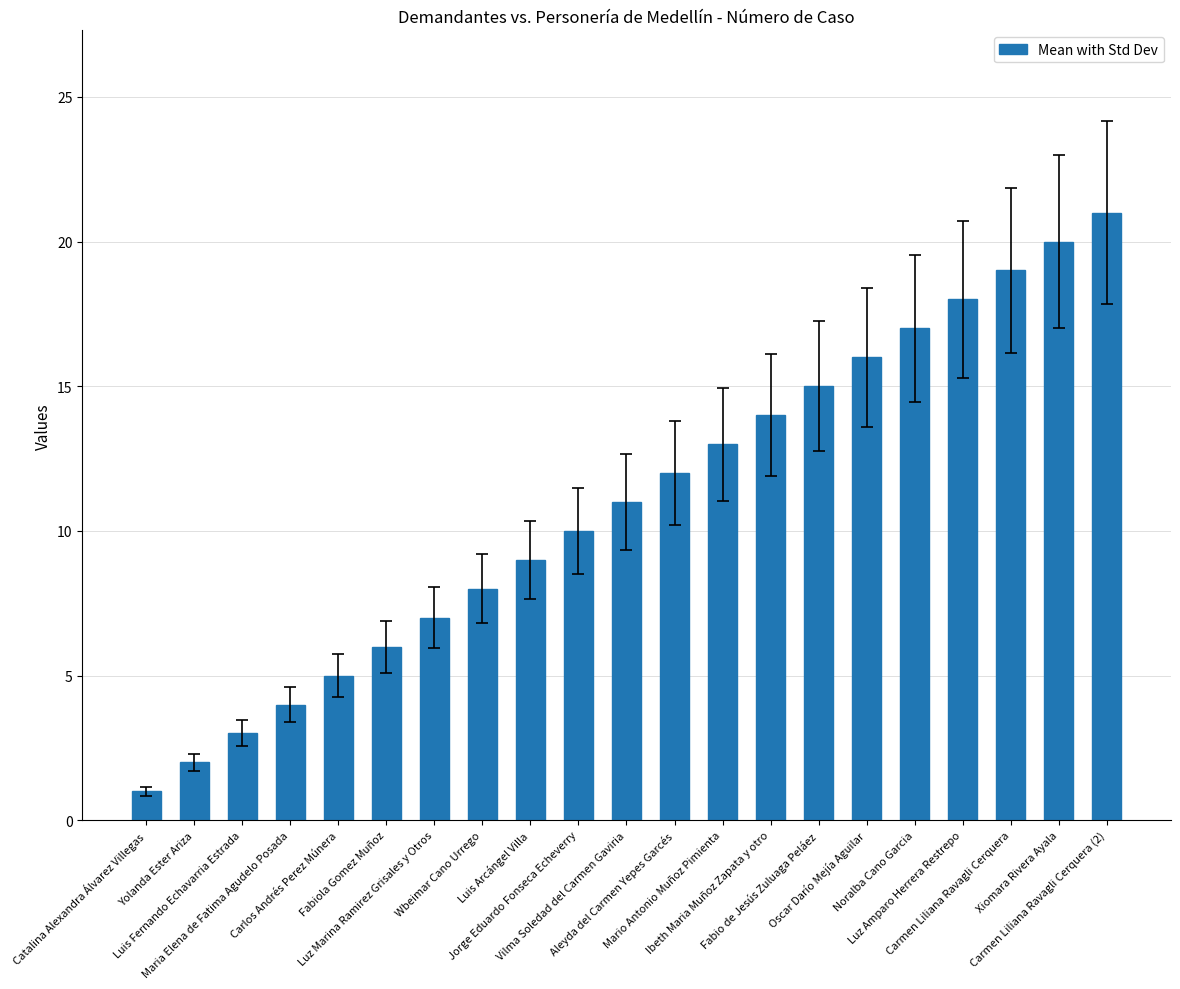

What position from the right is Luis Arcángel Villa?

13